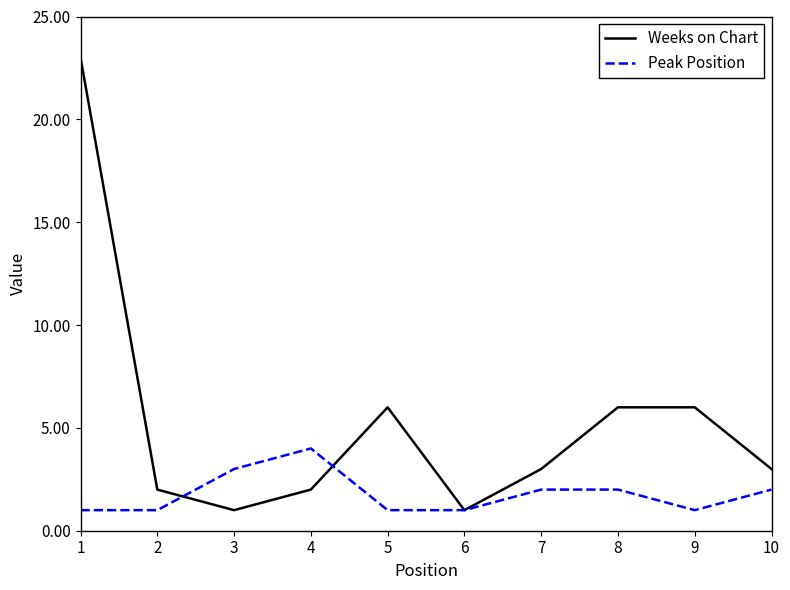

What is the maximum value shown in the chart?

23